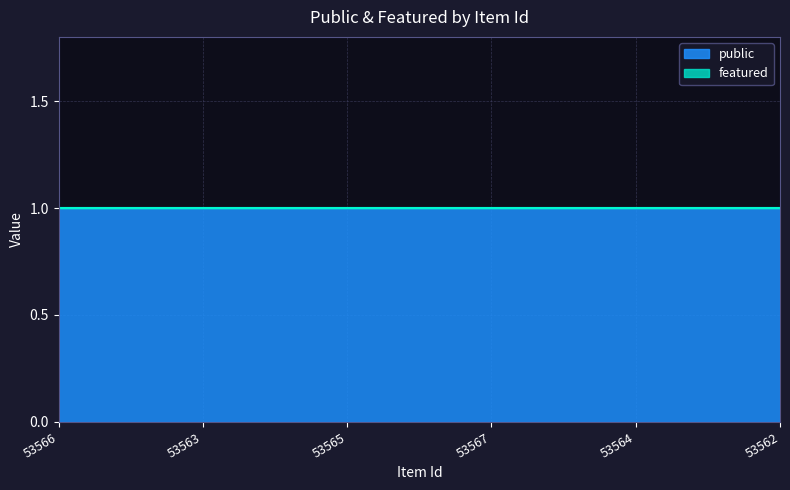

How many lines are shown in the chart?

2